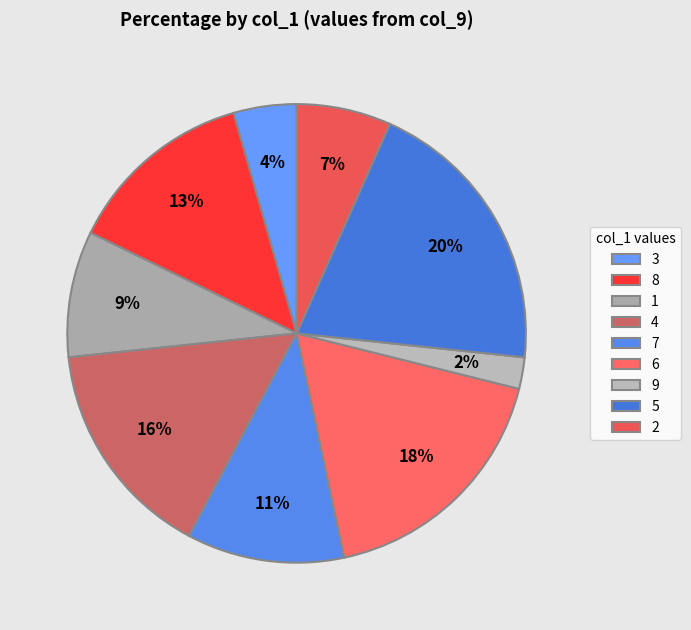

The 6 slice represents 31% of the pie. True or false?

False